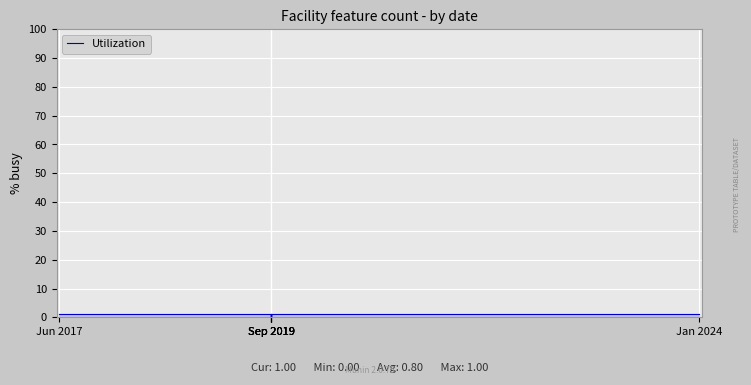

What is the difference between the maximum and second lowest values?

1